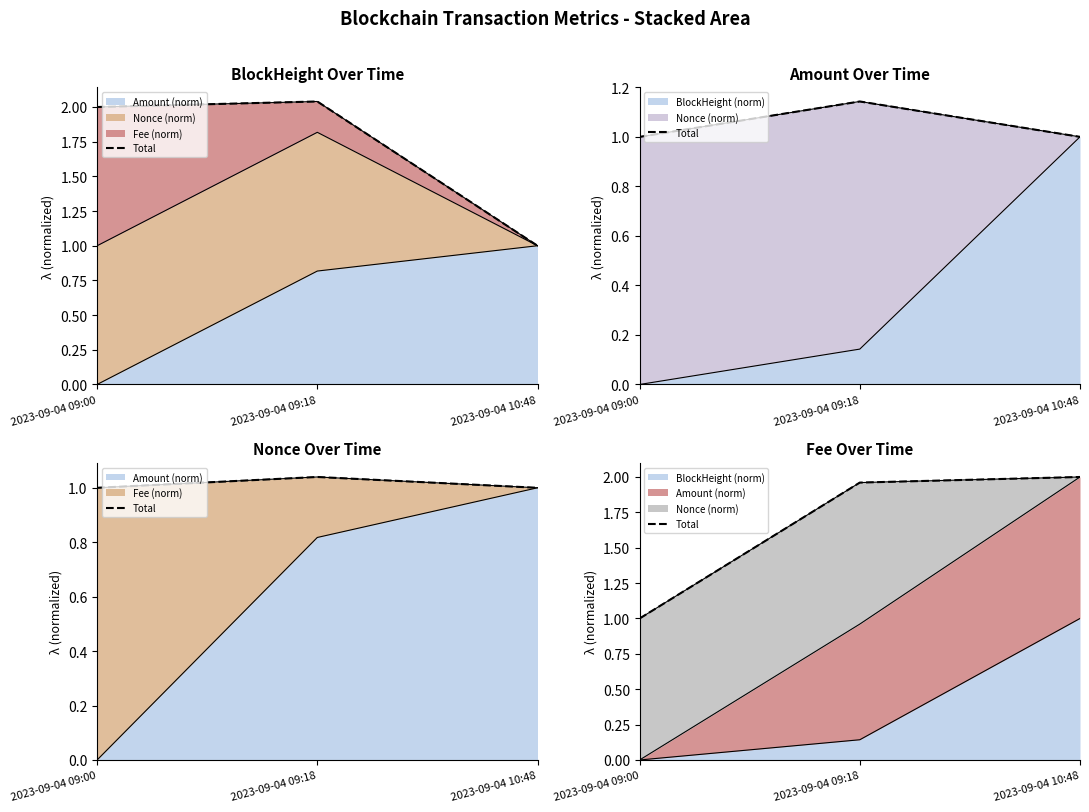

What is the label of the 1st point from the left?

2023-09-04 09:00